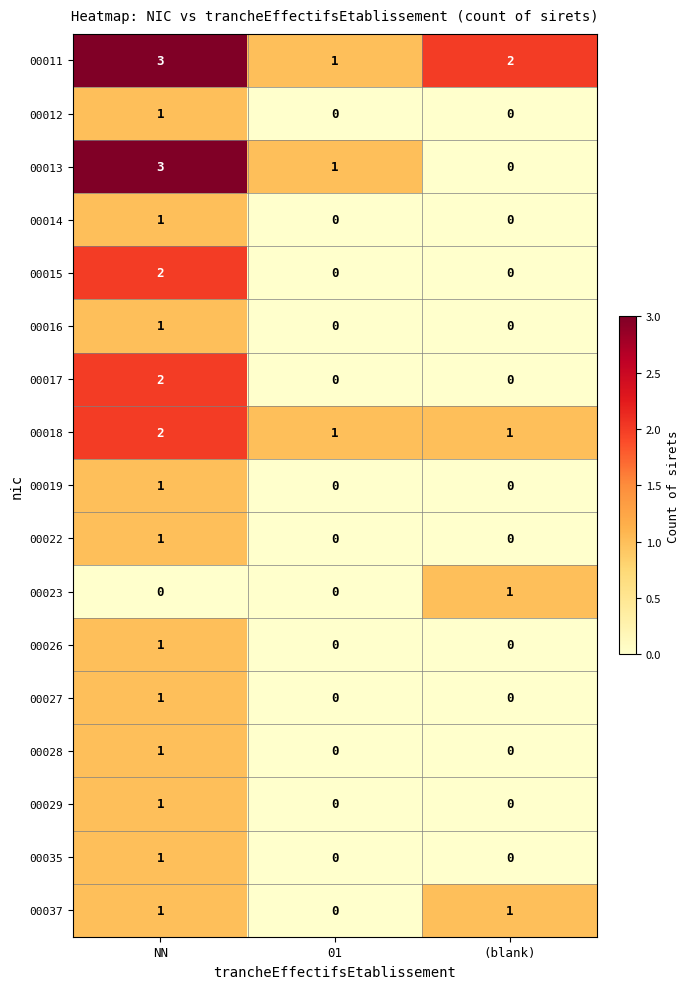

Which series has the largest total across all categories?

00011